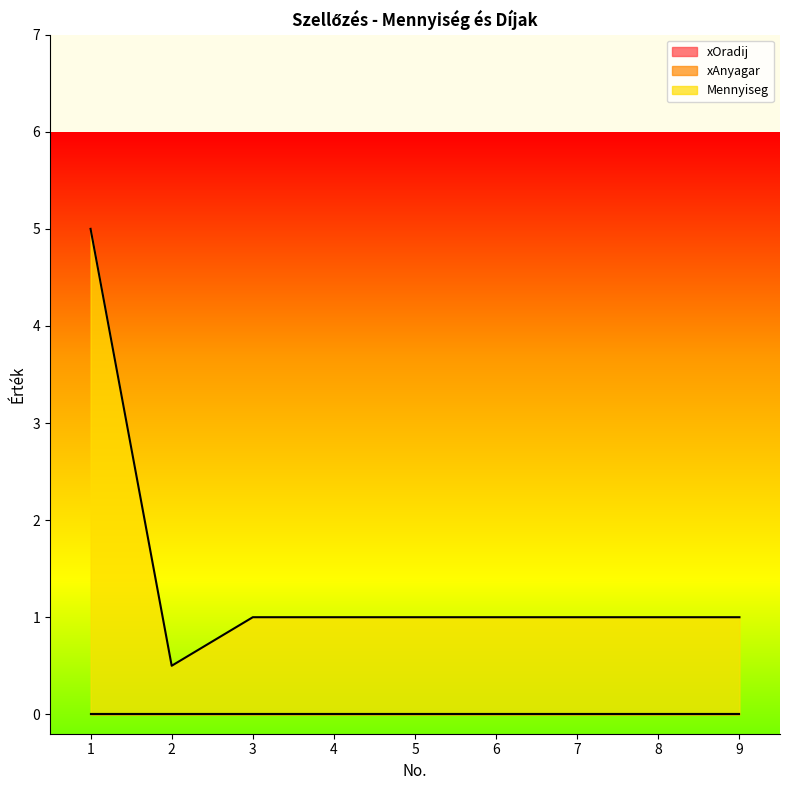

Which category has the highest value in the xAnyagar series?

1